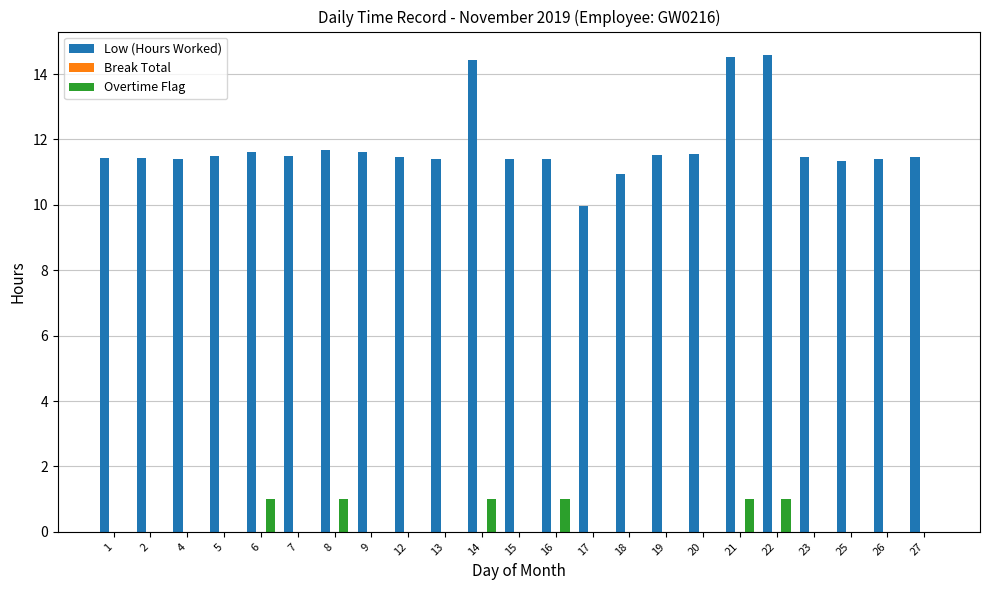

Which series has the largest total across all categories?

Low (Hours Worked)